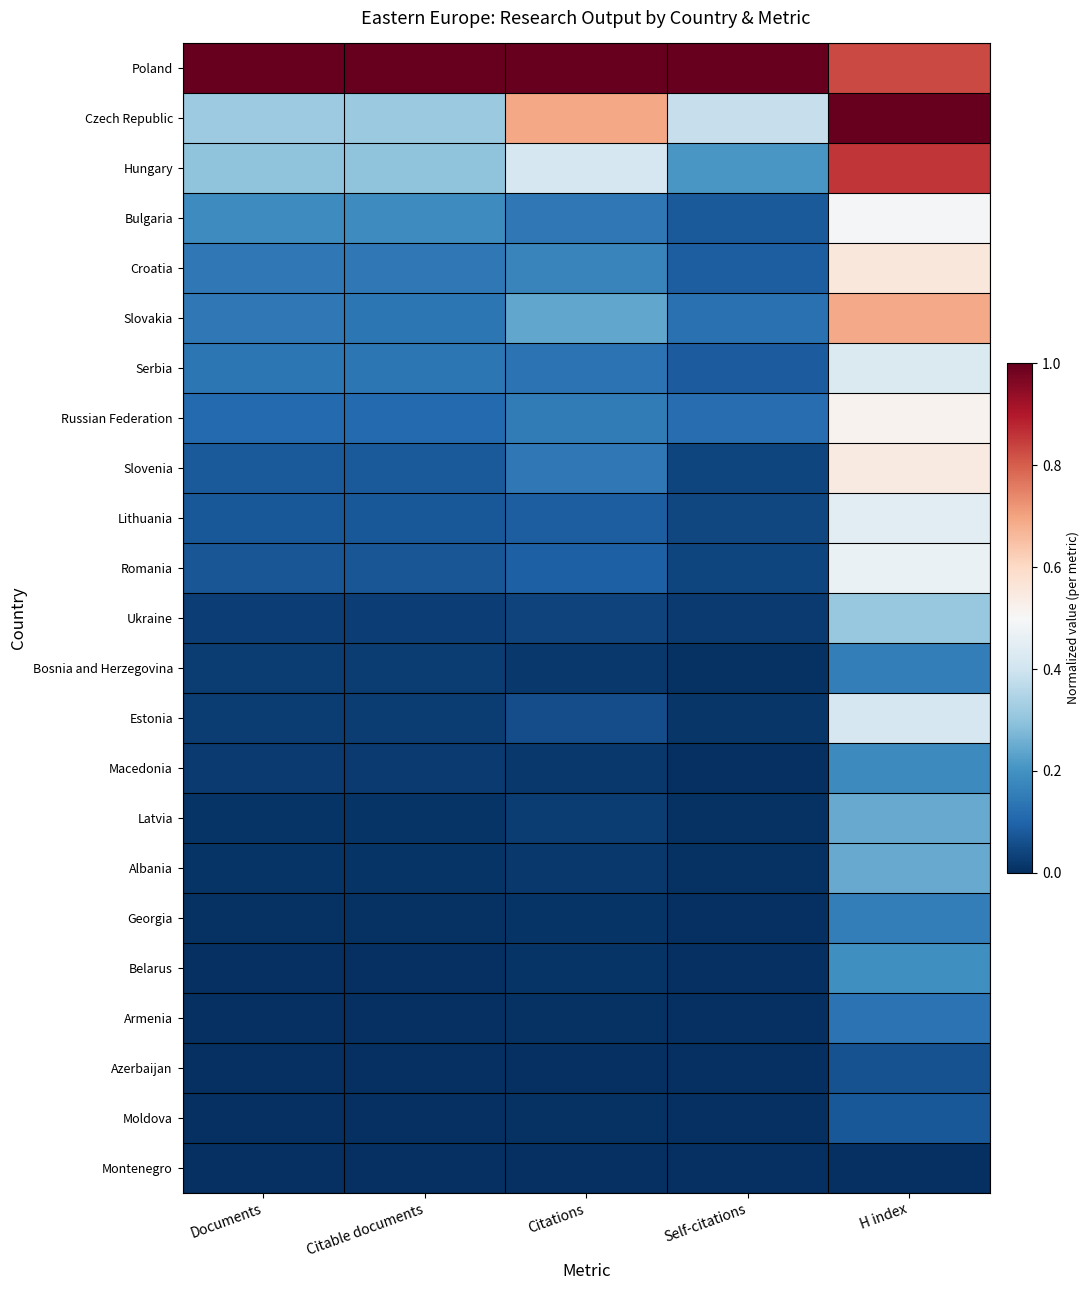

How many categories are shown in the chart?

5